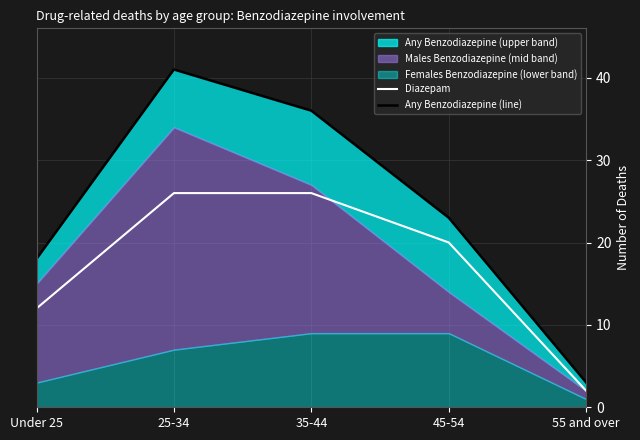

Is it true that Diazepam equals 26 at 35-44?

True